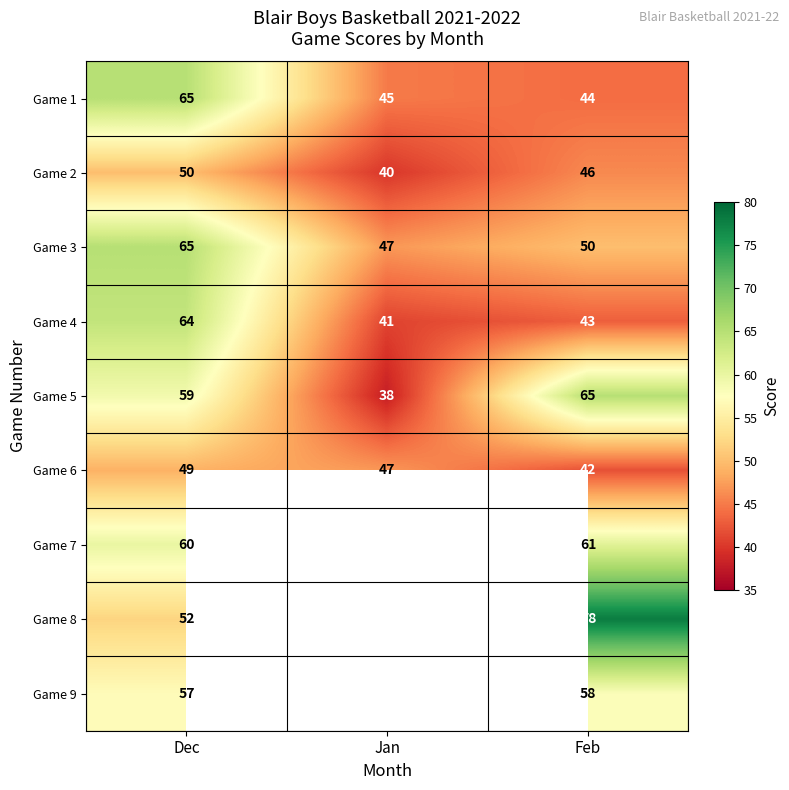

What is the spread (max minus min) of values at Feb?

36